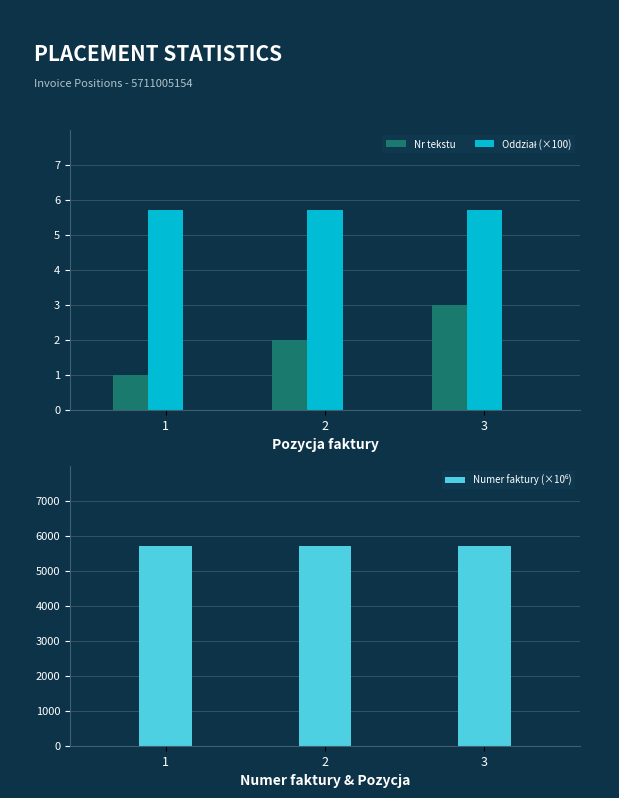

Is it true that Nr tekstu equals 1.5 at 1?

False